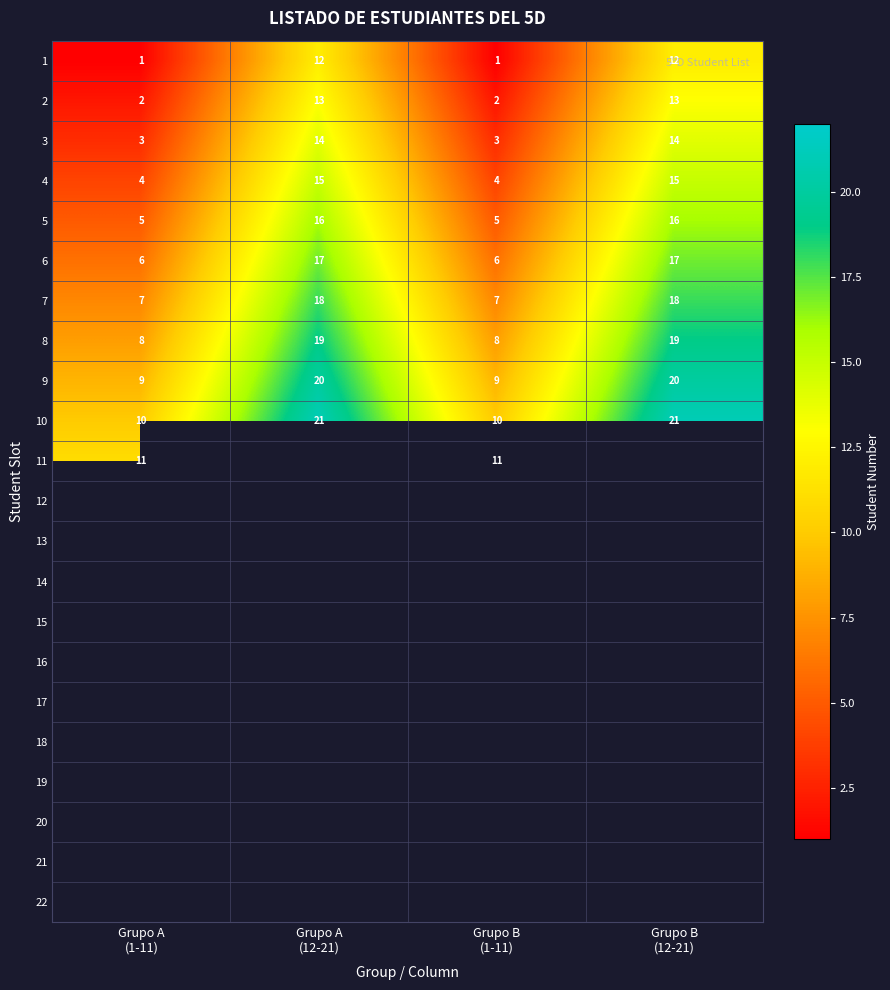

What is the difference between the maximum and second lowest values in the 1 series?

11